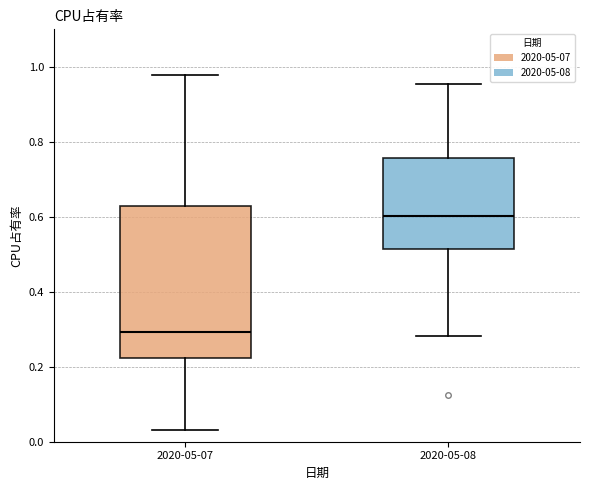

Reading left to right, read every box against the y-axis: the position of its median line, the range the box covers, and the ends of its whiskers. The values are not printed on the chart, so give them approximately, as read against the axis.

2020-05-07: median 0.30, box 0.22 to 0.62, whiskers 0.04 to 0.98
2020-05-08: median 0.60, box 0.52 to 0.76, whiskers 0.28 to 0.96